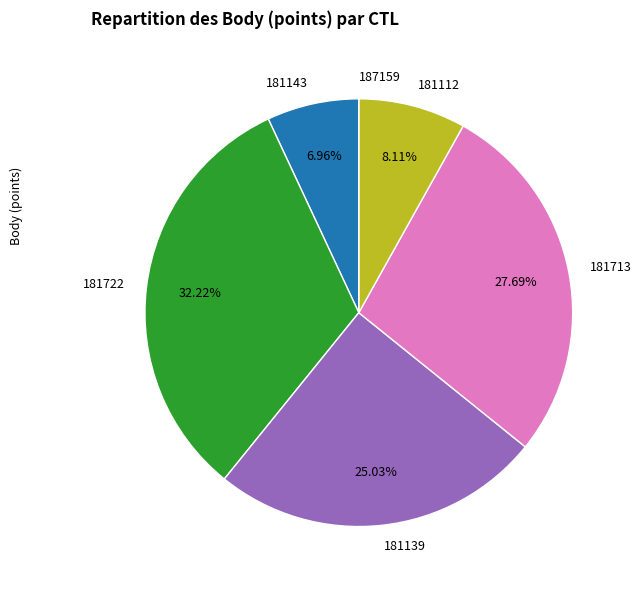

To the nearest percent, what percentage of the pie is 181112?

8%